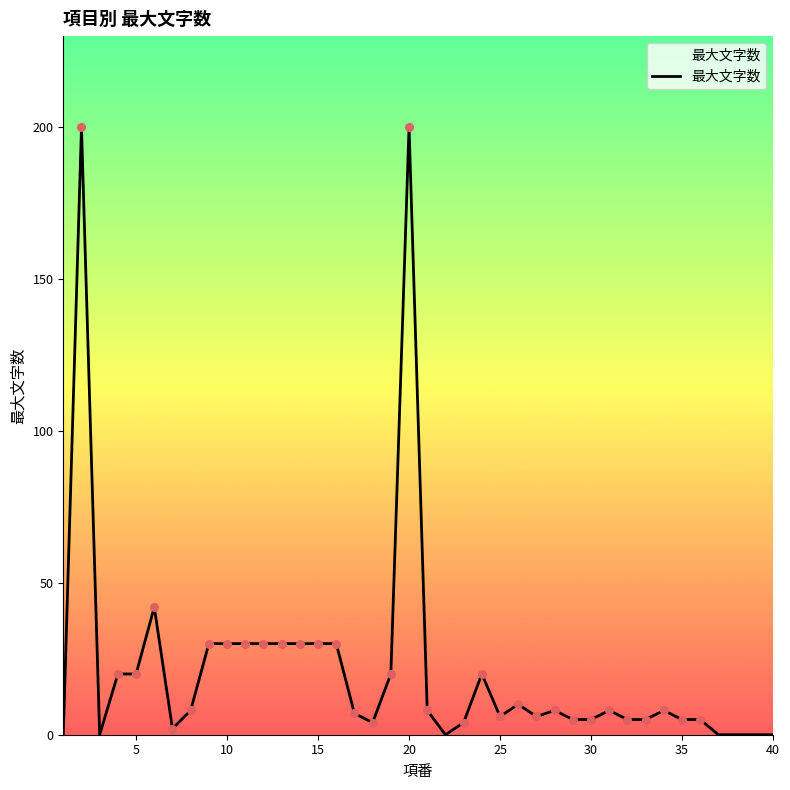

What is the difference between the maximum and minimum values?

200